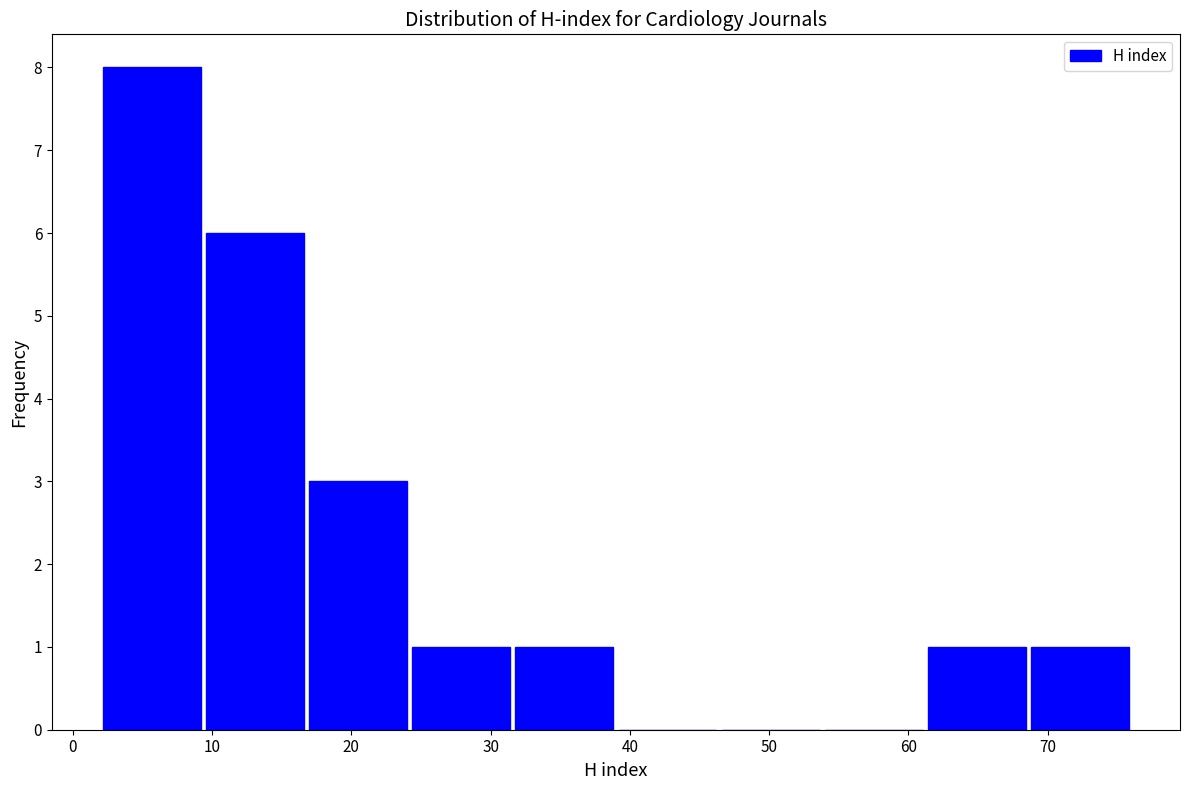

Reading left to right, transcribe this chart: for each bar, give the range it covers on the x-axis and its height. Neither the bar edges nor the heights are printed on the chart, so give them approximately, as read against the axes.

2.0 to 9.4: 8
9.4 to 16.8: 6
16.8 to 24.2: 3
24.2 to 31.6: 1
31.6 to 39.0: 1
39.0 to 46.4: 0
46.4 to 53.8: 0
53.8 to 61.2: 0
61.2 to 68.6: 1
68.6 to 76.0: 1